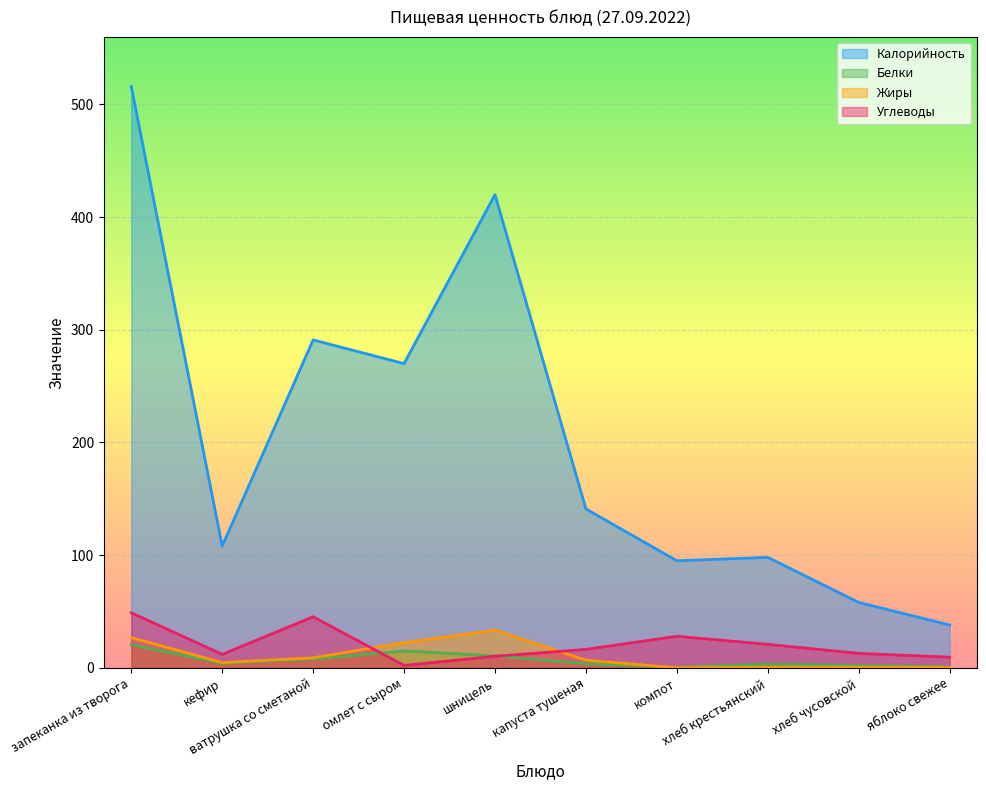

How many lines are shown in the chart?

4